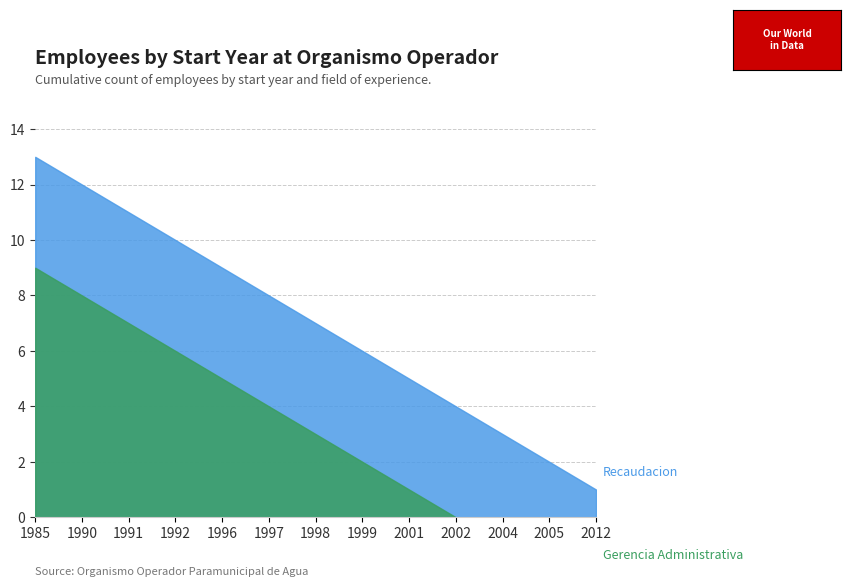

How many data points in Gerencia Administrativa are less than 3?

6